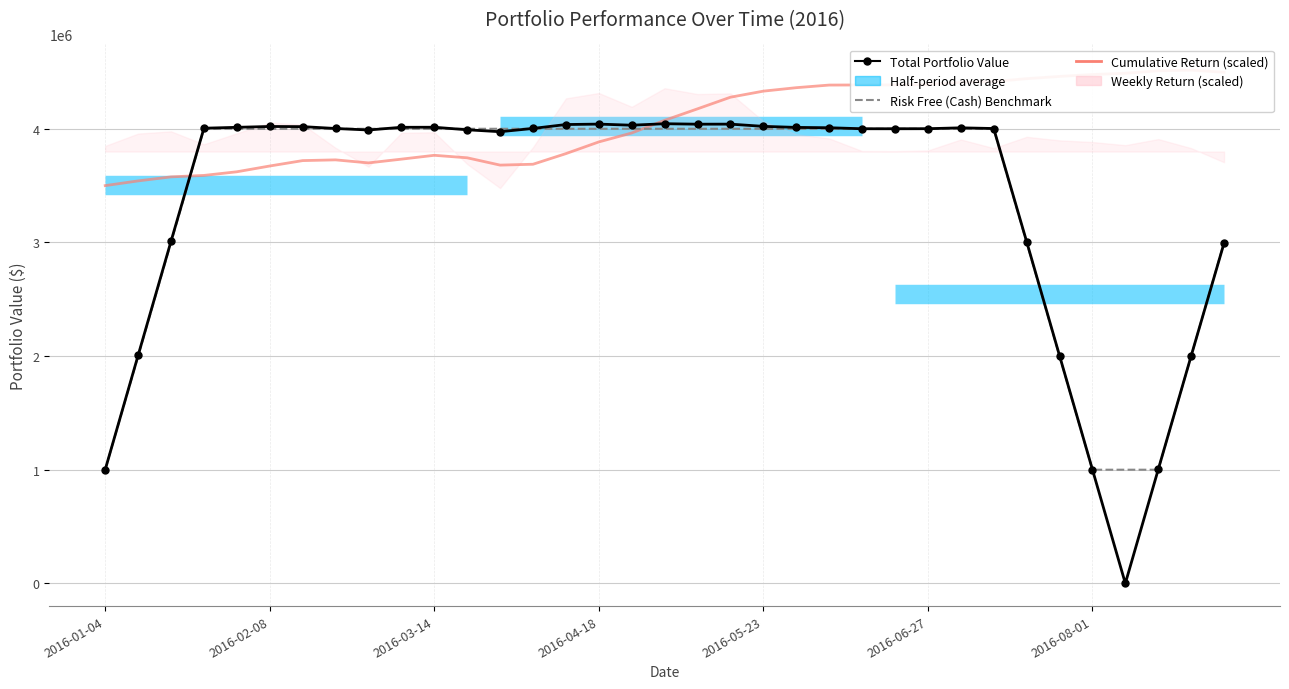

What is the value of the Risk Free (Cash) Benchmark point at the 21st from the left?

4000000.0